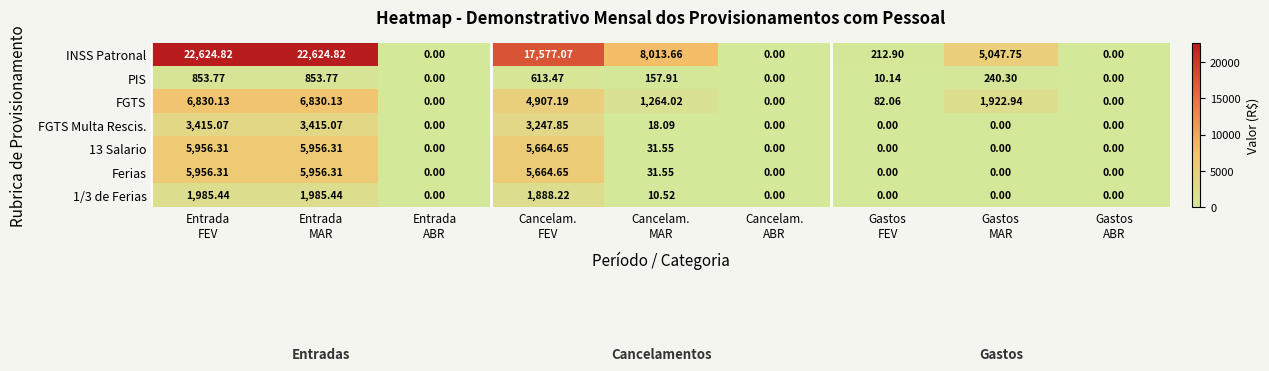

Which series has the widest spread of values?

INSS Patronal